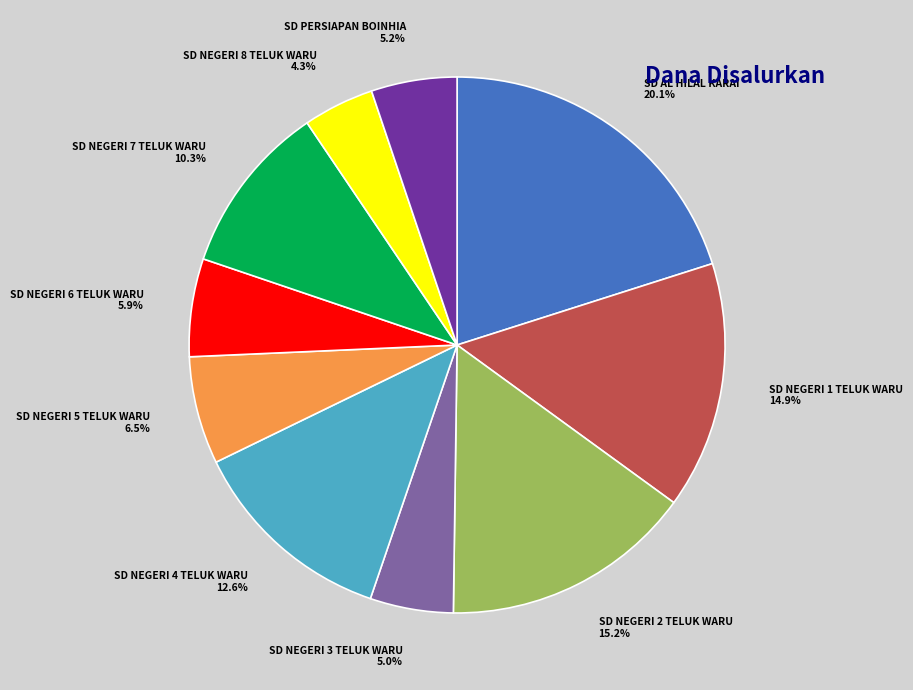

What percentage is the SD NEGERI 7 TELUK WARU slice, to the nearest percent?

10%